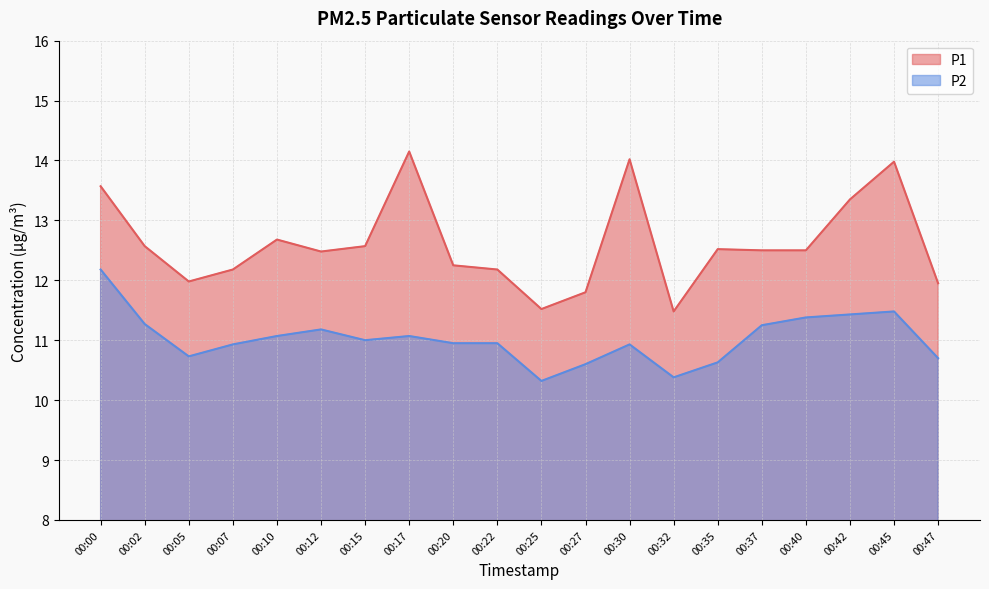

Is the value of P2 at 00:35 greater than the value of P1 at 00:40?

No